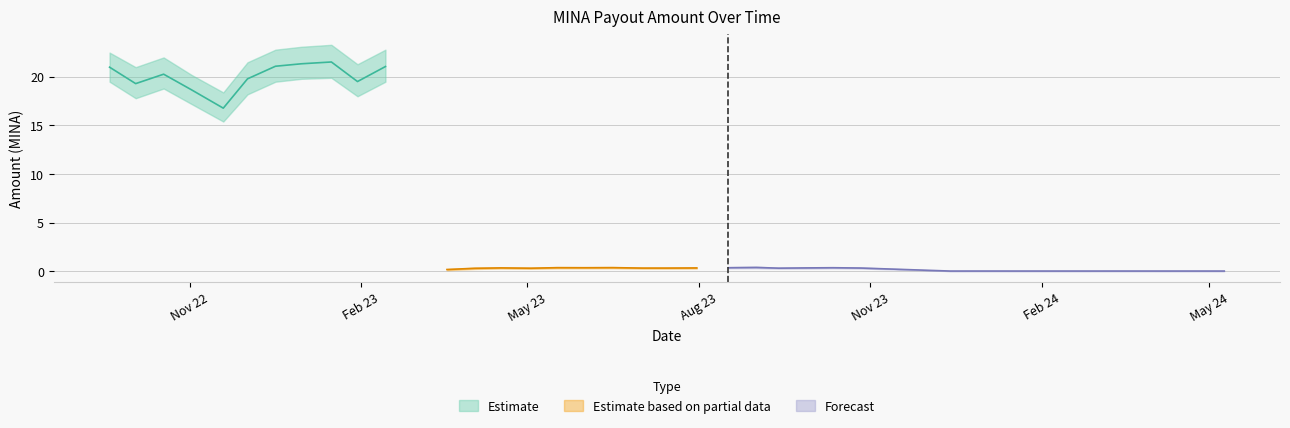

What is the difference between the Amount values at 2023-09-27 and 2022-11-19?

16.4